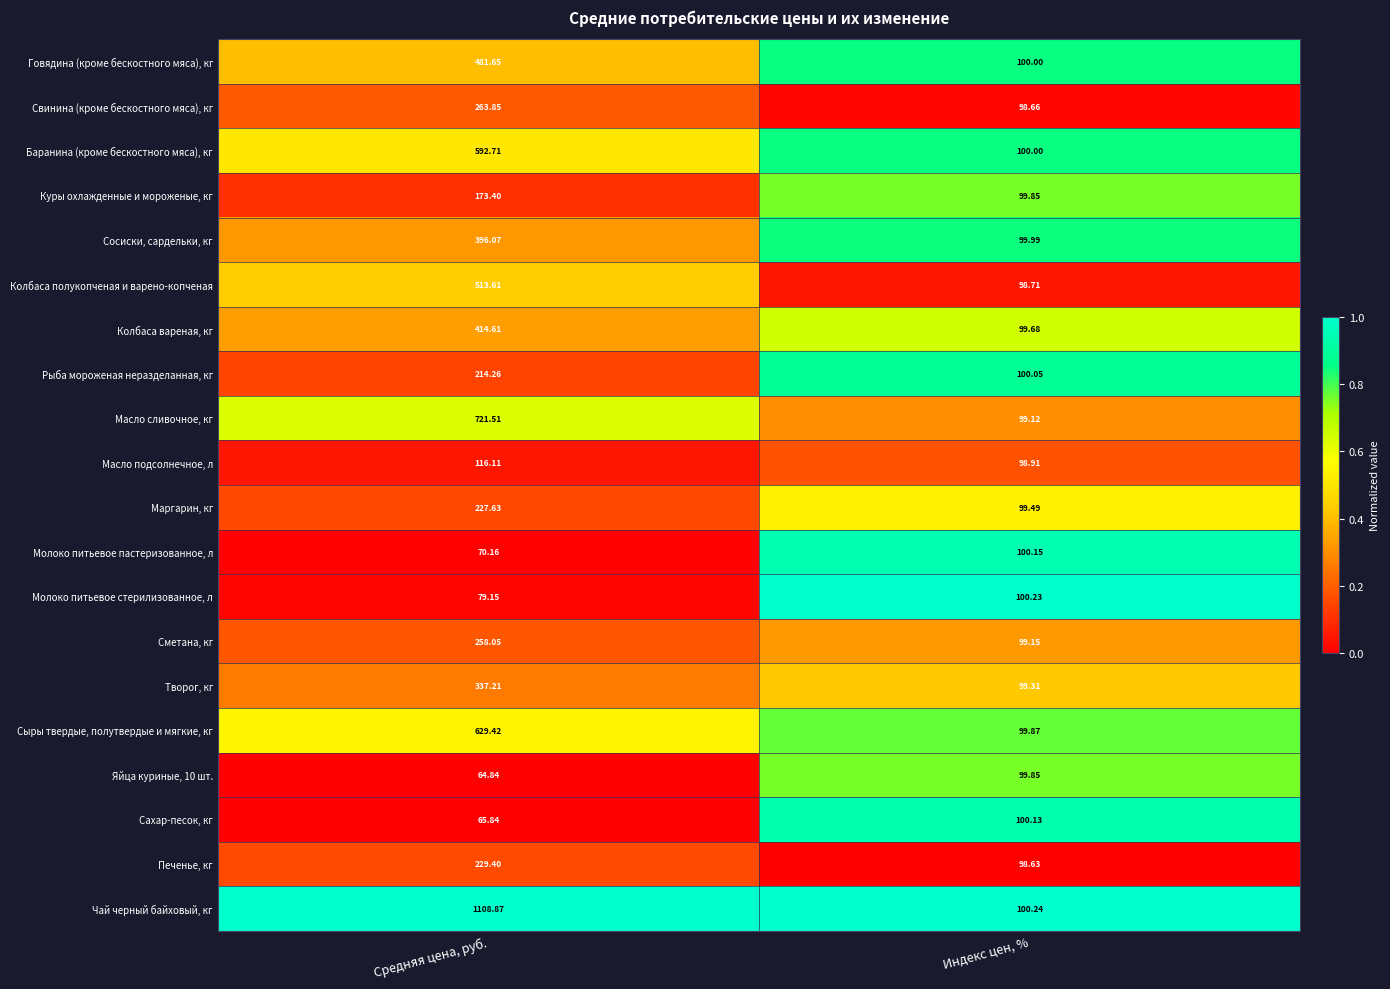

Rank the categories by Молоко питьевое стерилизованное, л value from lowest to highest.

Средняя цена, руб., Индекс цен, %